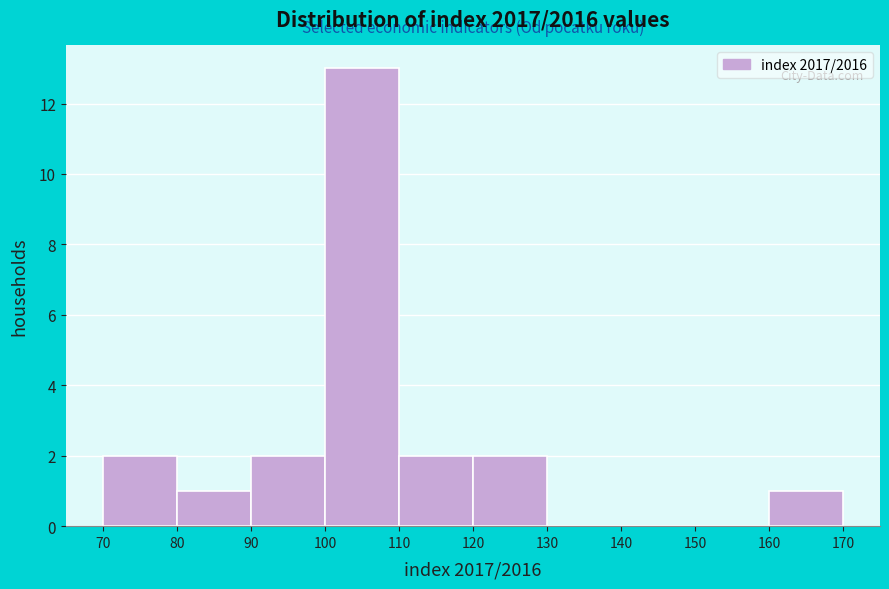

Reading left to right, transcribe this chart: for each bar, give the range it covers on the x-axis and its height. The values are not printed on the chart, so give them approximately, as read against the axis.

70 to 80: 2
80 to 90: 1
90 to 100: 2
100 to 110: 13
110 to 120: 2
120 to 130: 2
130 to 140: 0
140 to 150: 0
150 to 160: 0
160 to 170: 1